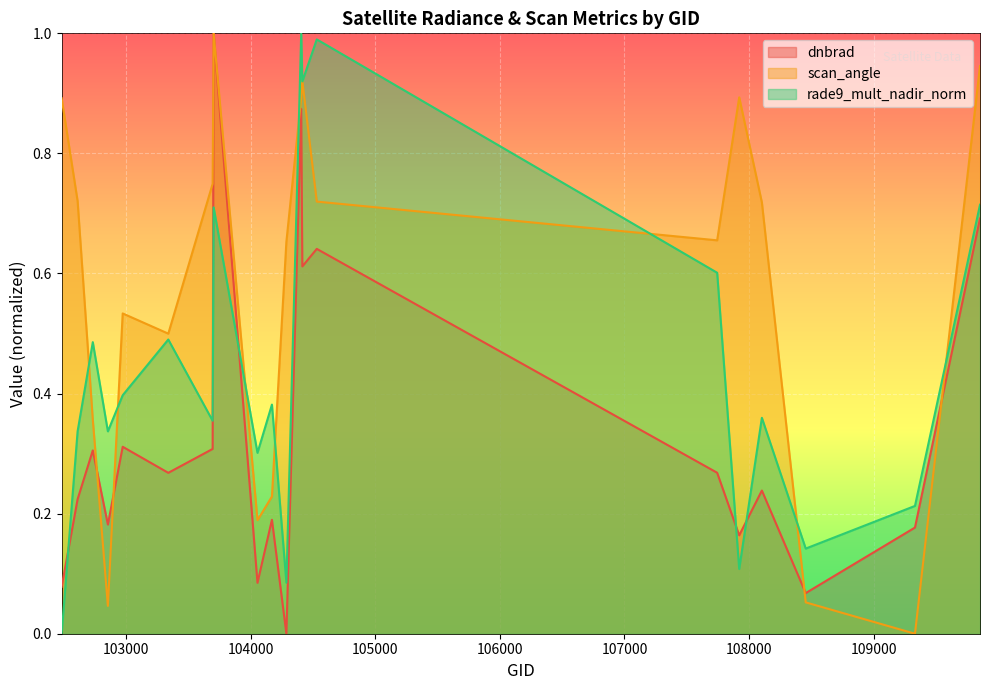

How many interior local valleys does the rade9_mult_nadir_norm series have?

7